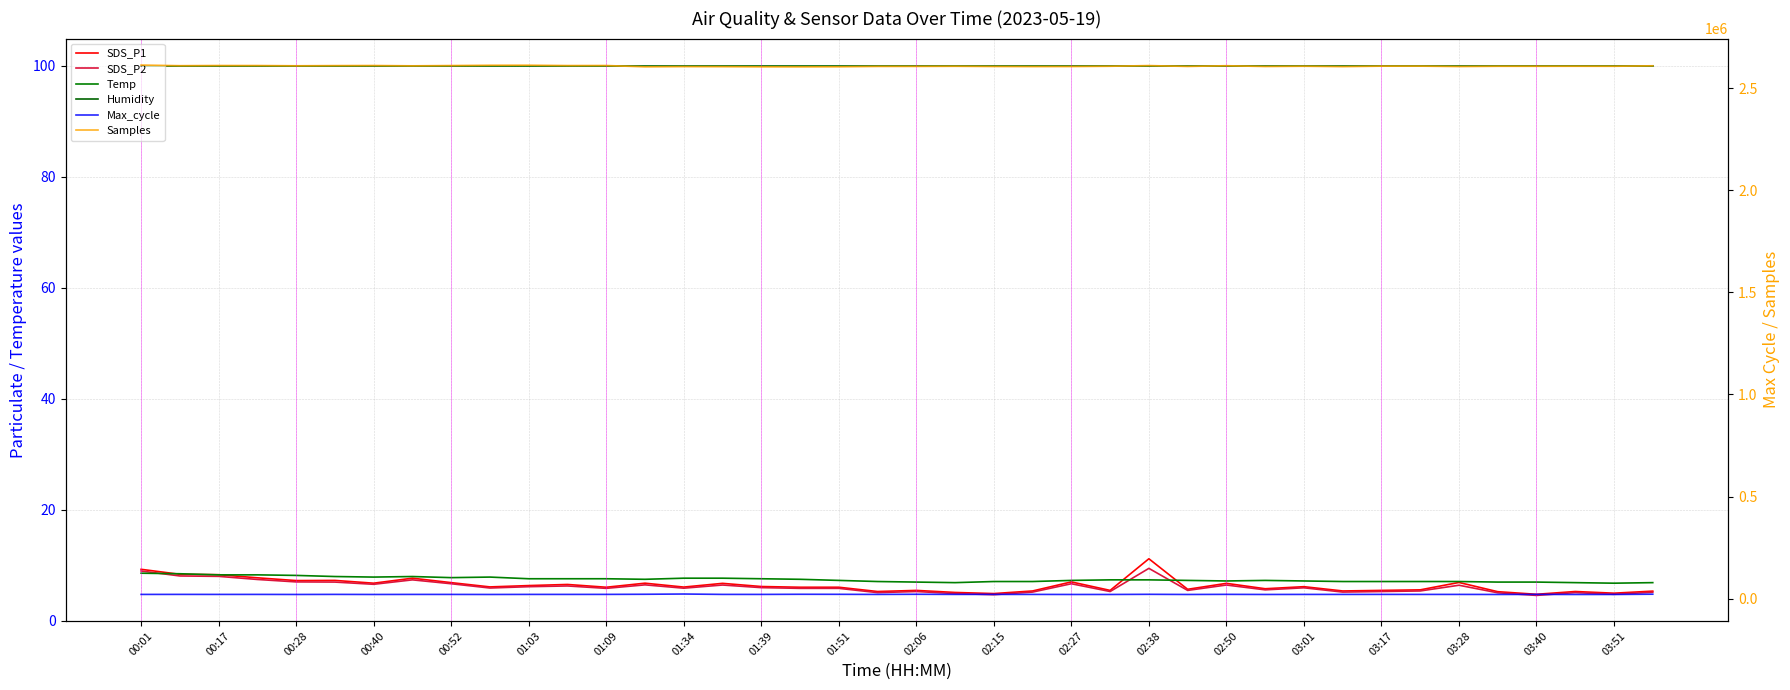

Rank the series by their maximum value, from lowest to highest.

Temp, SDS_P2, SDS_P1, Humidity, Max_cycle, Samples